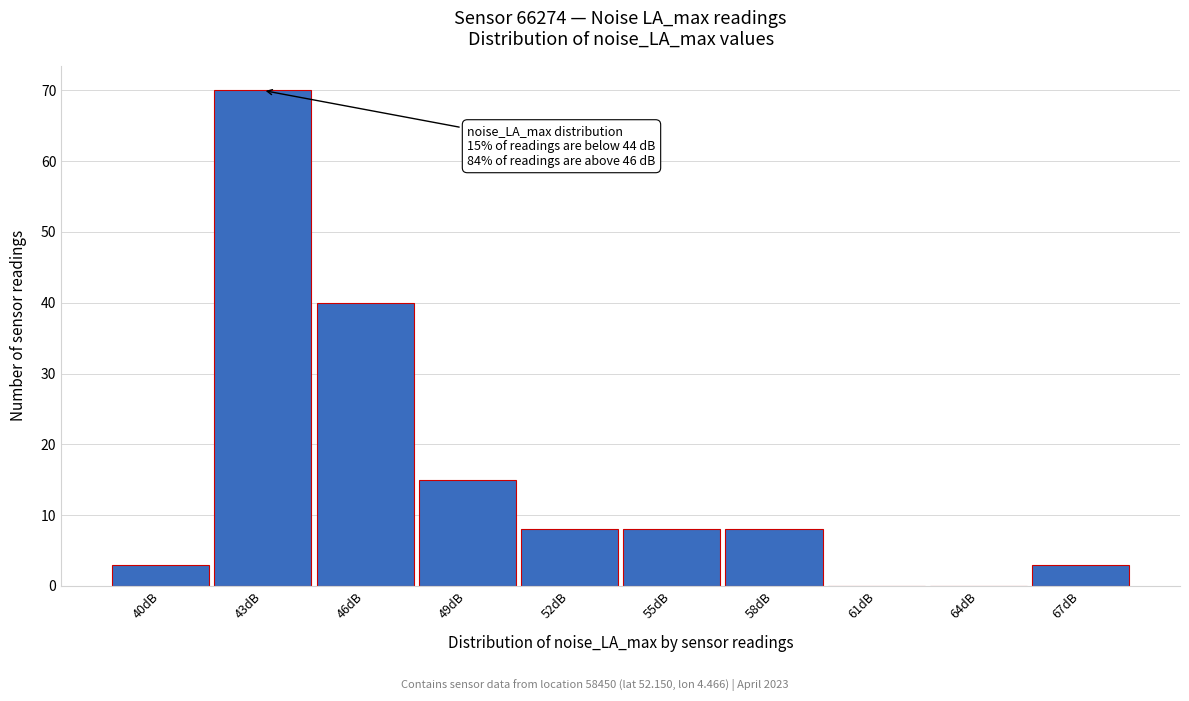

Reading left to right, what are all the values shown in this chart?

40dB=3	43dB=70	46dB=40	49dB=15	52dB=8	55dB=8	58dB=8	61dB=0	64dB=0	67dB=3